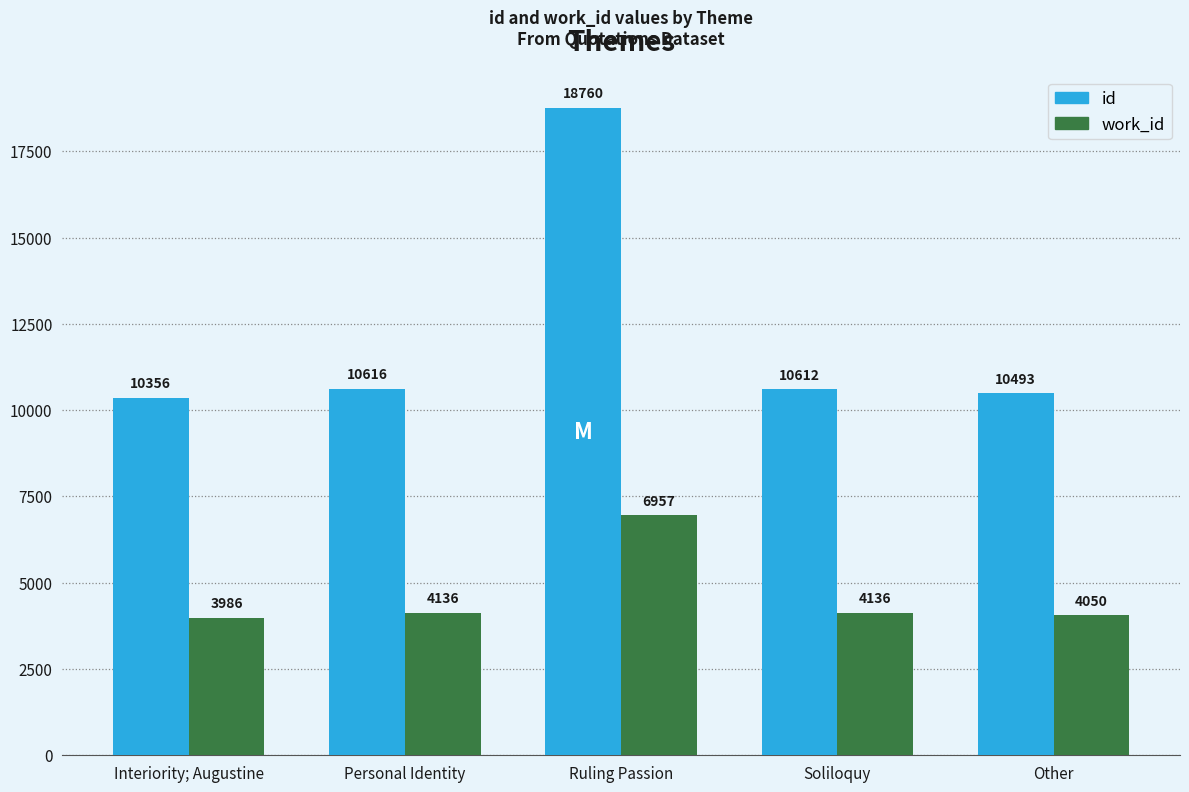

True or false: id has a value of 5719 at Soliloquy.

False